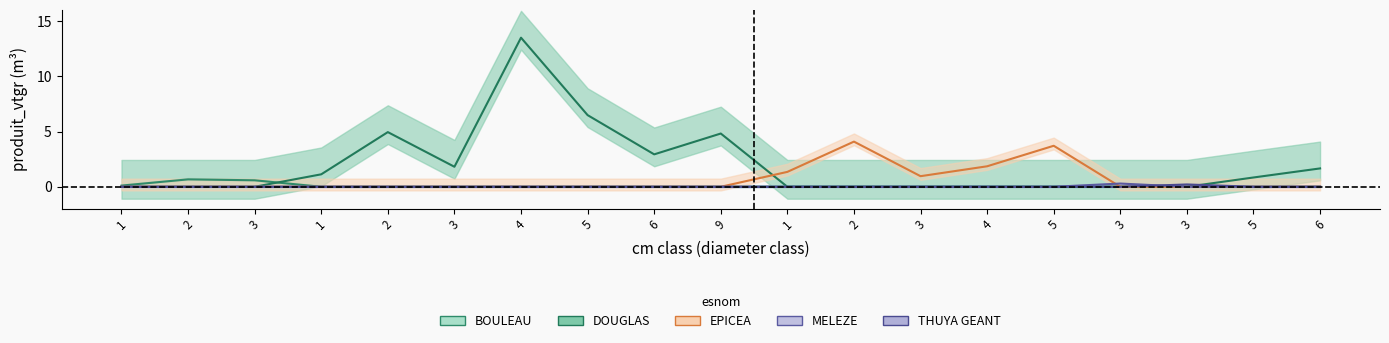

True or false: EPICEA has more than 2 interior local peaks.

False